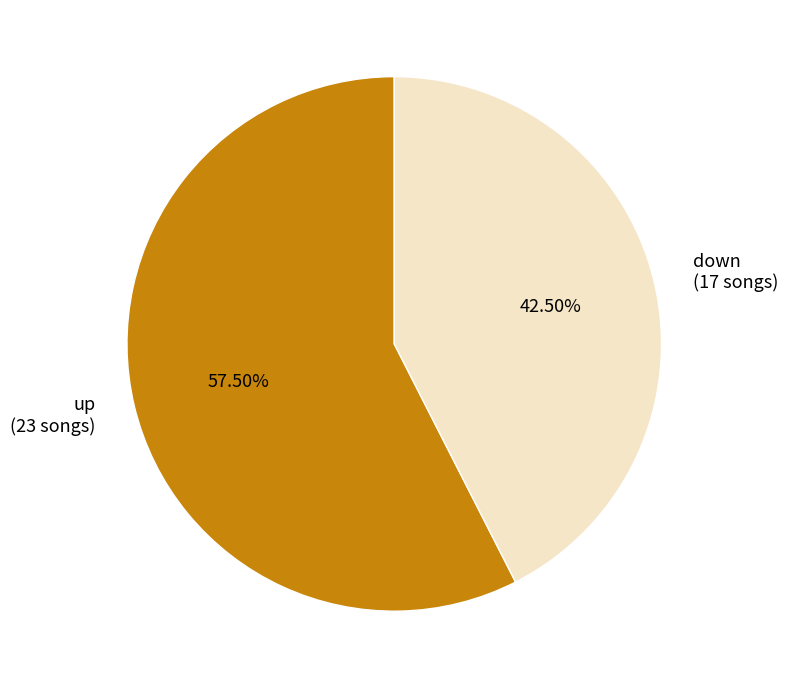

Approximately how many times larger is the value at down compared to up?

0.7